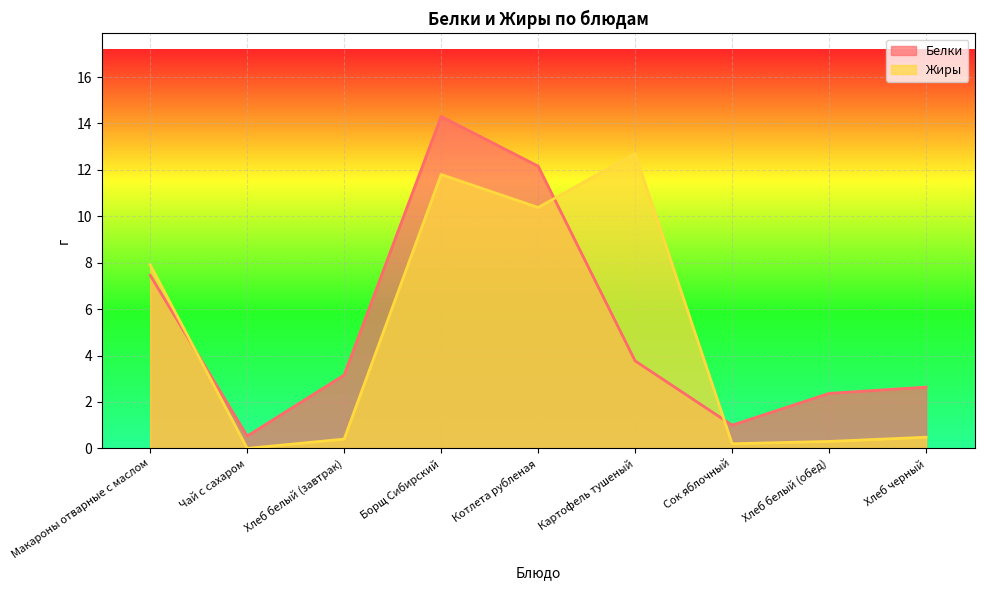

The value of Белки at Картофель тушеный is 5.4. True or false?

False